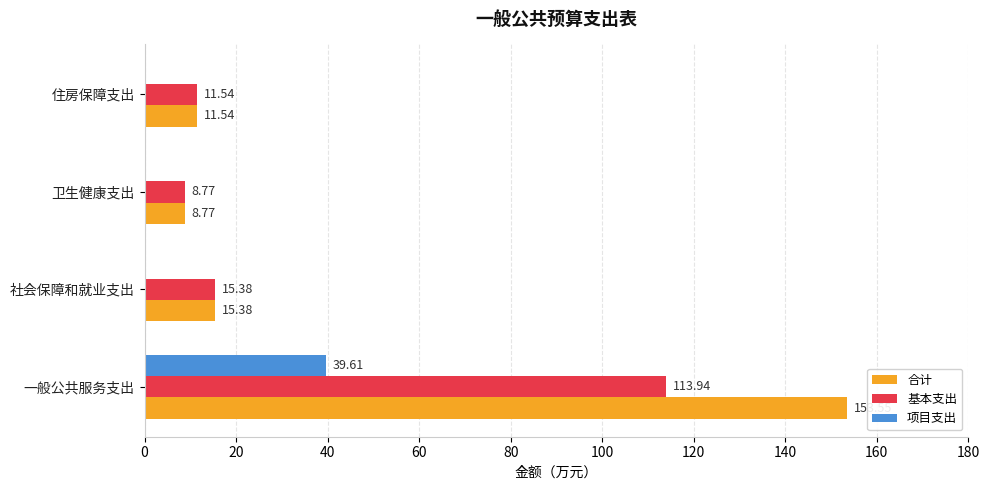

What is the sum of all 基本支出 values?

149.6